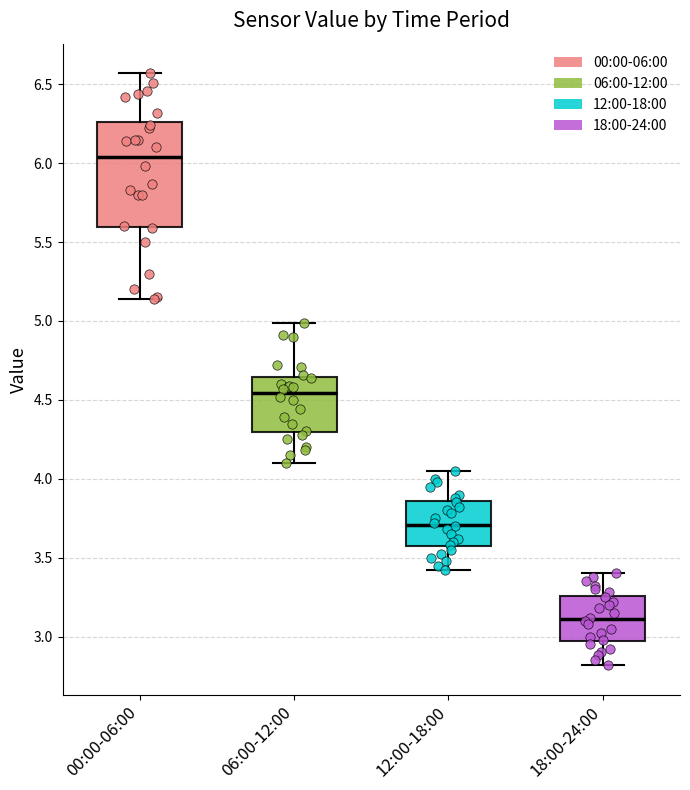

Which box has the highest median line?

00:00-06:00